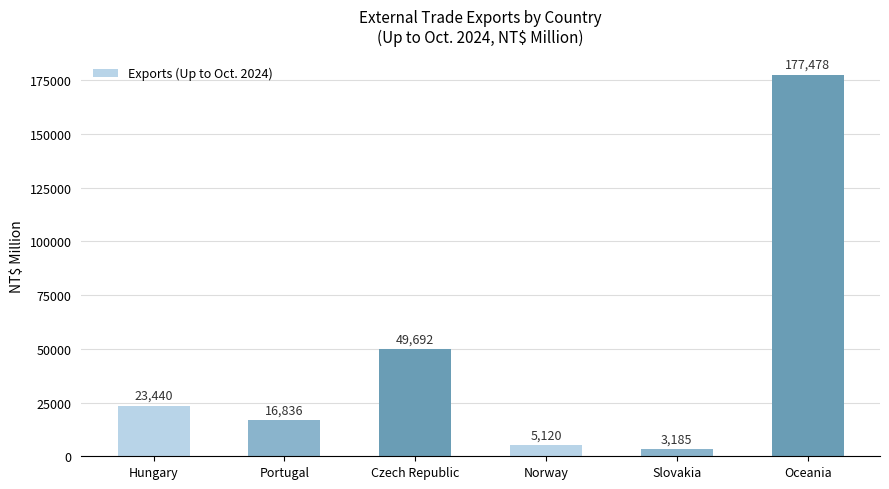

What is the sum of the values at Hungary and Norway?

28560